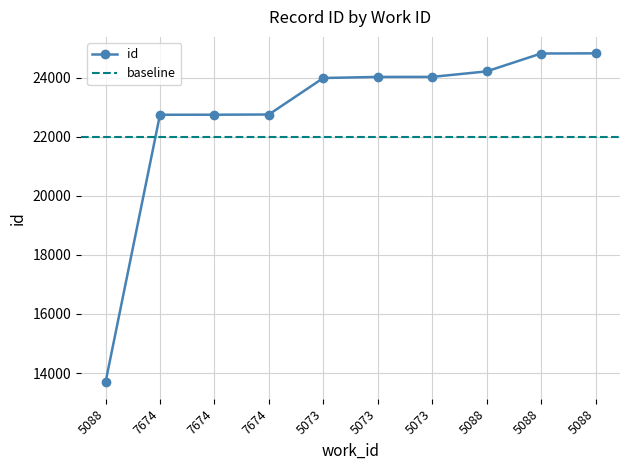

How many lines are shown in the chart?

1